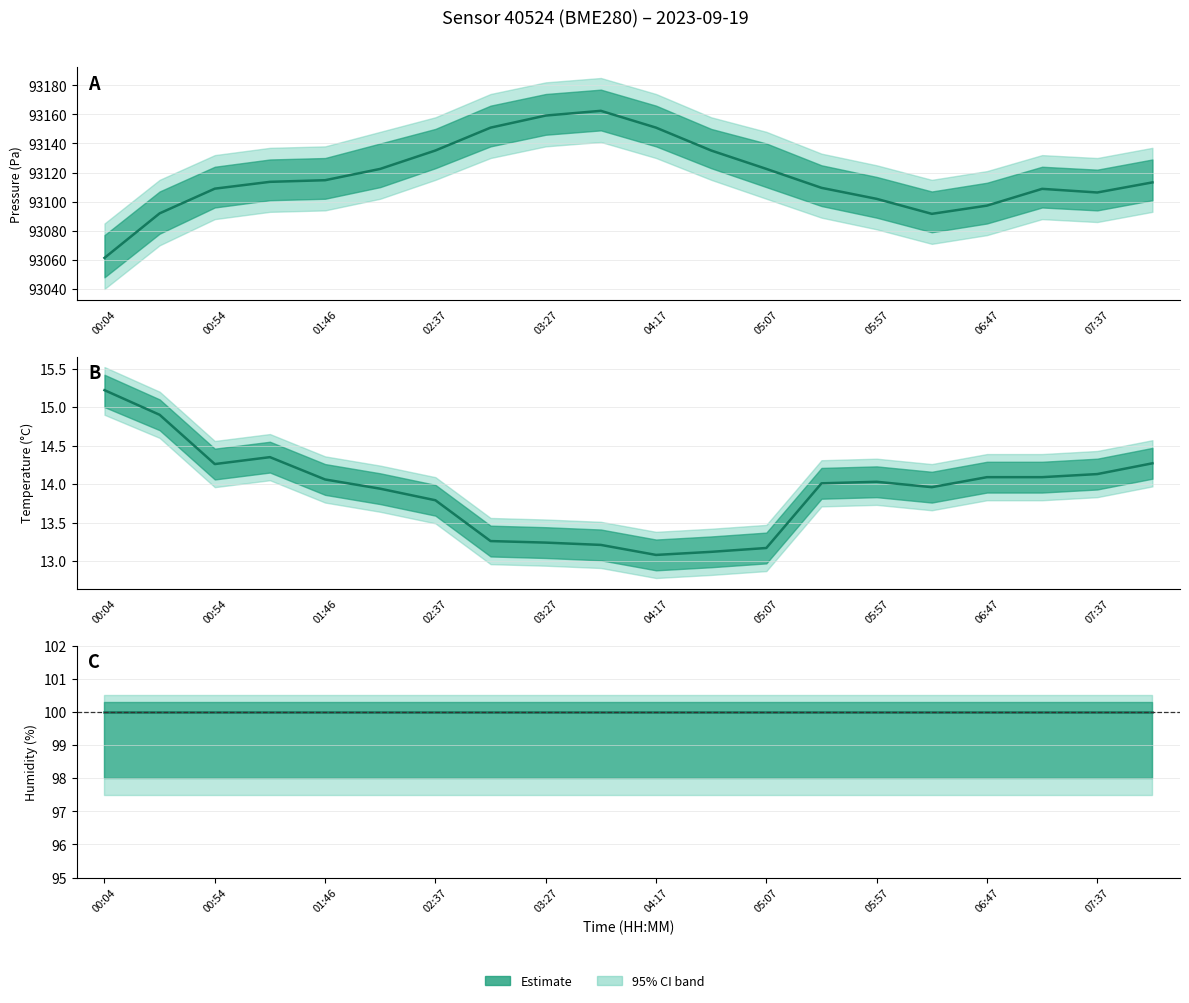

Rank the series by their maximum value, from highest to lowest.

pressure, humidity, temperature